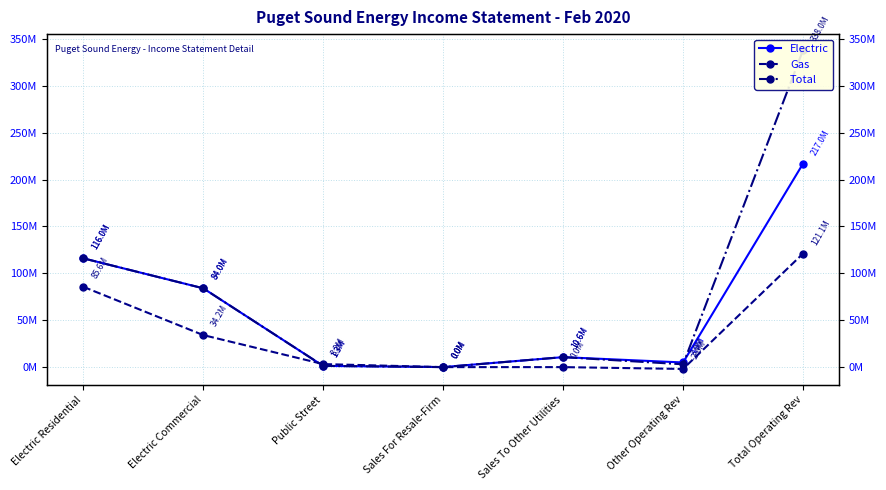

What is the maximum value for Gas?

121066822.1